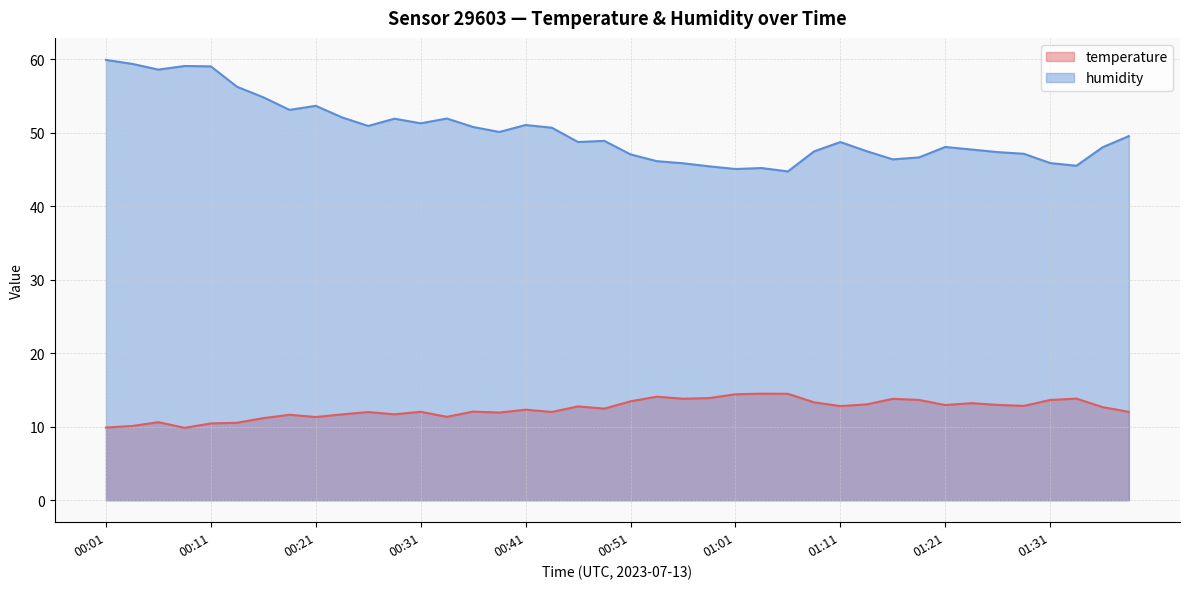

Reading right to left, what are all the values shown in this chart?

temperature: 01:38=12.0	01:35=12.7	01:33=13.8	01:31=13.6	01:28=12.8	01:26=13.0	01:23=13.2	01:21=12.9	01:18=13.7	01:16=13.8	01:13=13.0	01:11=12.8	01:08=13.3	01:06=14.5	01:04=14.5	01:01=14.4	00:59=13.9	00:56=13.8	00:54=14.1	00:51=13.5	00:49=12.5	00:46=12.8	00:43=12.0	00:41=12.3	00:38=11.9	00:36=12.1	00:33=11.3	00:31=12.0	00:28=11.7	00:26=12.0	00:24=11.7	00:21=11.3	00:19=11.6	00:16=11.2	00:14=10.5	00:11=10.4	00:09=9.8	00:06=10.6	00:04=10.1	00:01=9.9
humidity: 01:38=49.6	01:35=48.0	01:33=45.5	01:31=45.9	01:28=47.1	01:26=47.4	01:23=47.7	01:21=48.1	01:18=46.7	01:16=46.4	01:13=47.5	01:11=48.8	01:08=47.5	01:06=44.8	01:04=45.2	01:01=45.1	00:59=45.4	00:56=45.9	00:54=46.1	00:51=47.1	00:49=48.9	00:46=48.8	00:43=50.7	00:41=51.1	00:38=50.1	00:36=50.8	00:33=52.0	00:31=51.3	00:28=51.9	00:26=50.9	00:24=52.1	00:21=53.7	00:19=53.1	00:16=54.8	00:14=56.3	00:11=59.0	00:09=59.1	00:06=58.6	00:04=59.4	00:01=59.9